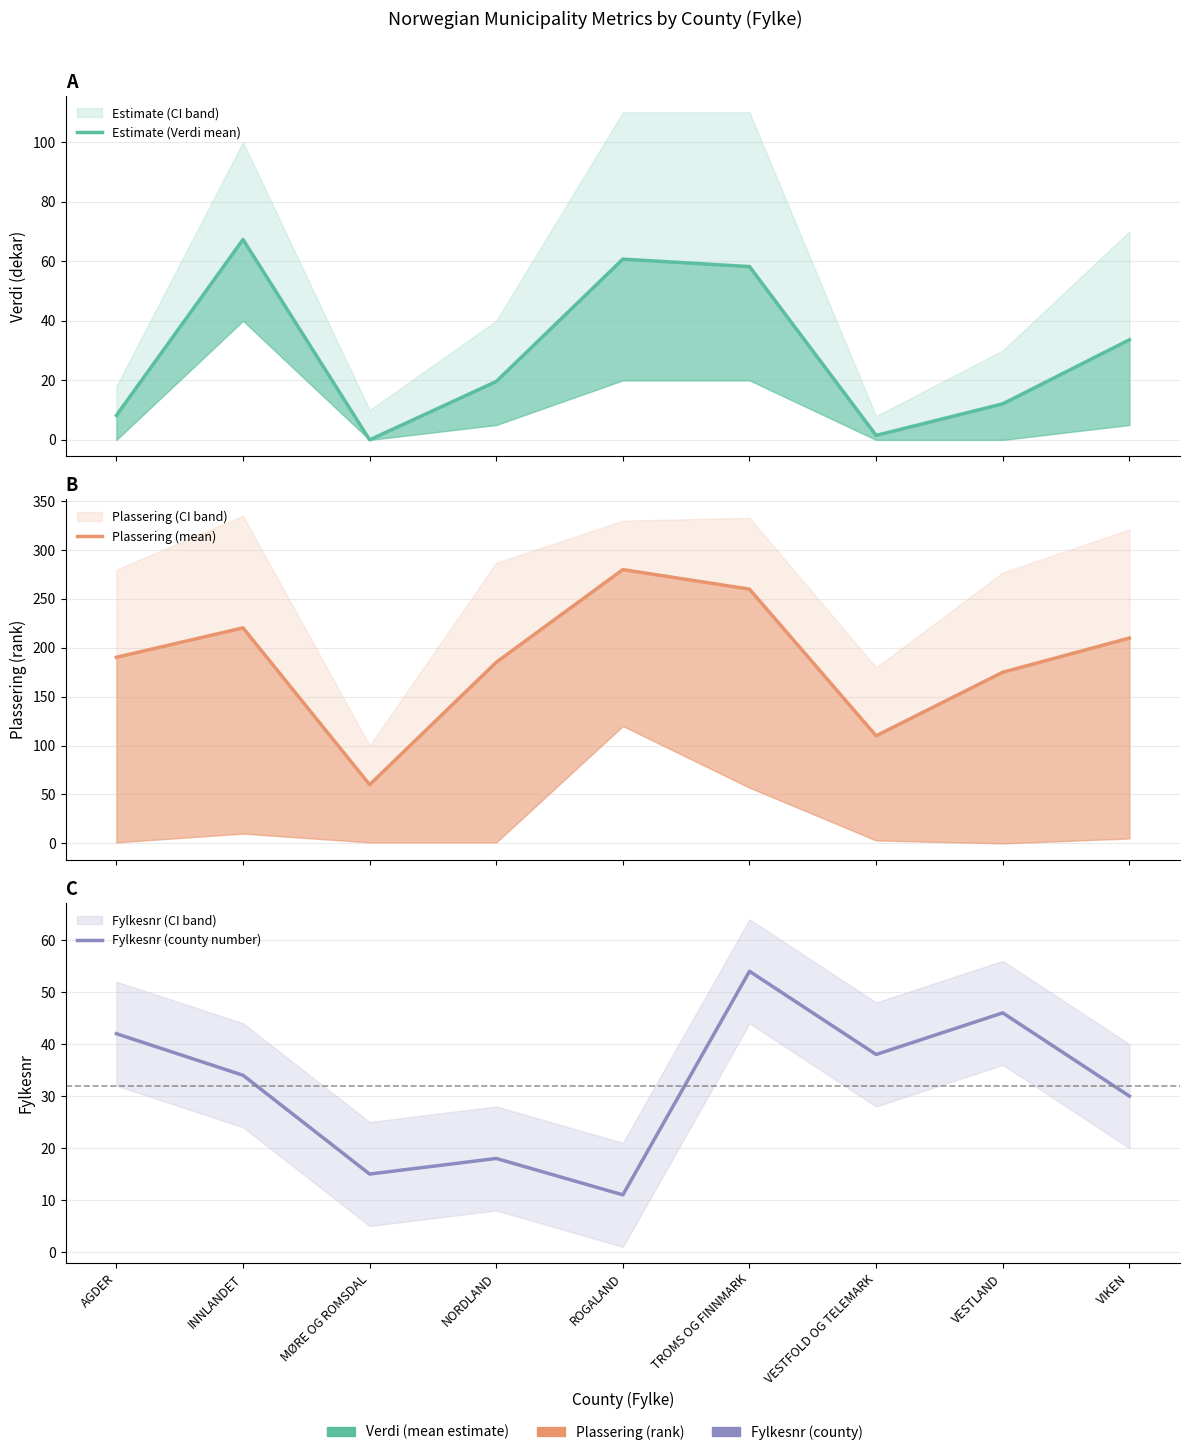

Where is the first local minimum for Plassering (mean)?

MØRE OG ROMSDAL